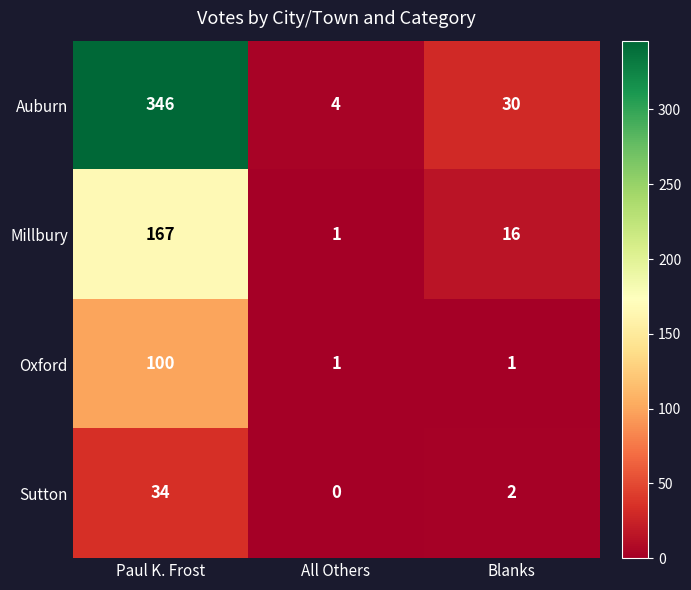

Which category has the highest value in the Auburn series?

Paul K. Frost